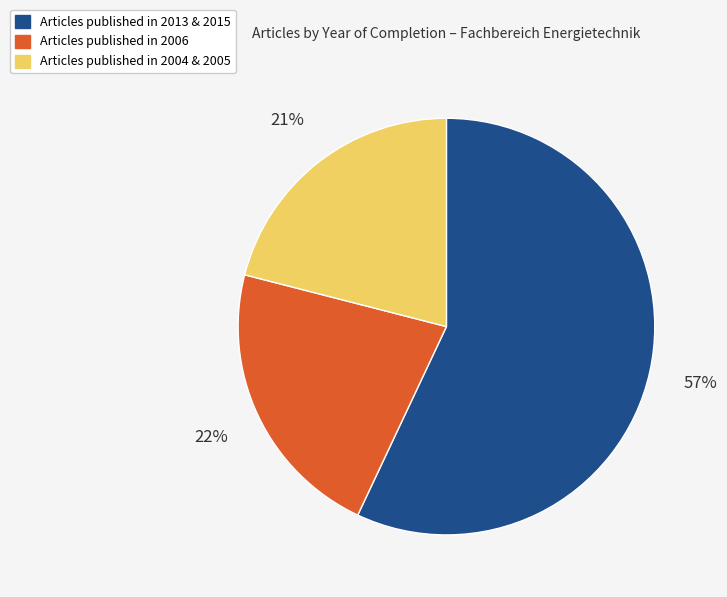

Does any single category account for the majority?

Yes